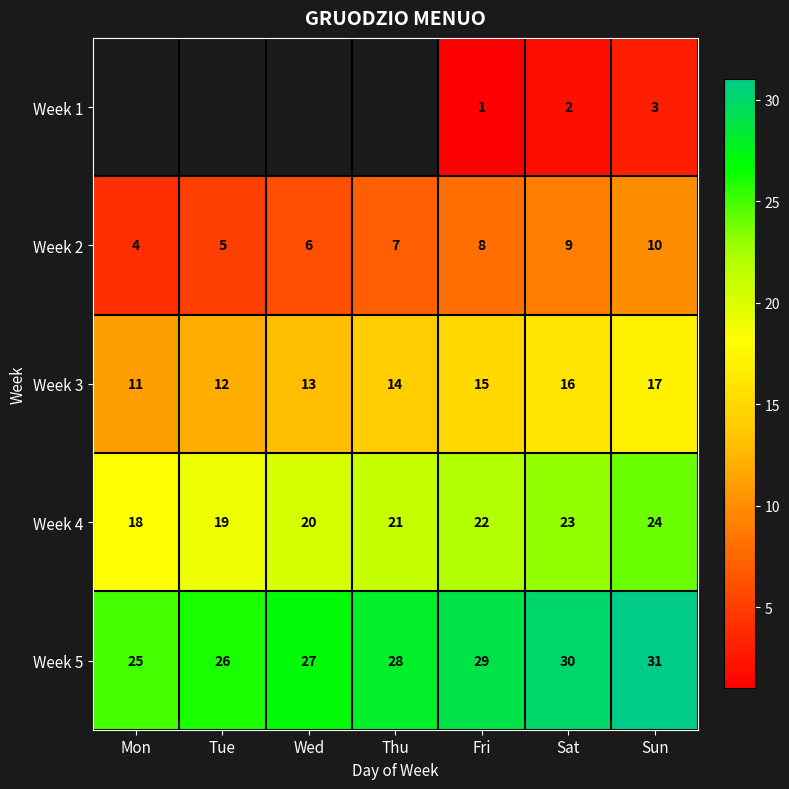

What is the spread (max minus min) of values at Sun?

28